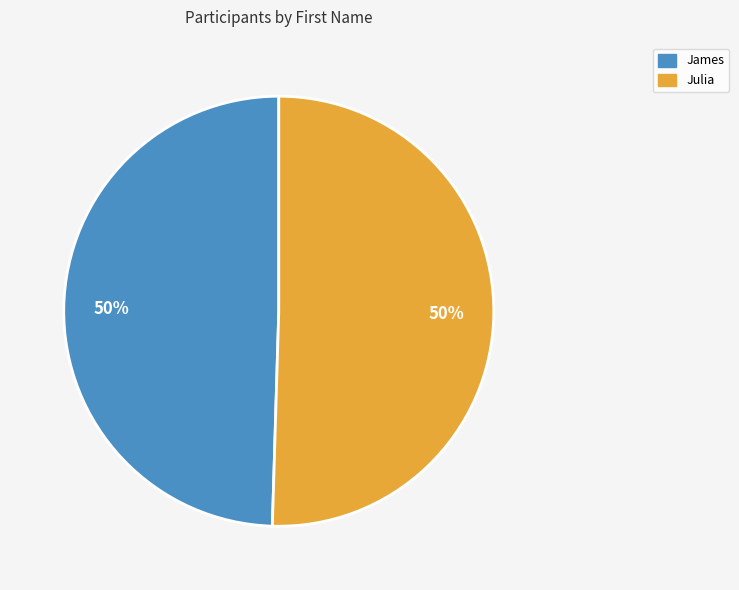

Do Julia and James together represent more than half of the pie?

Yes